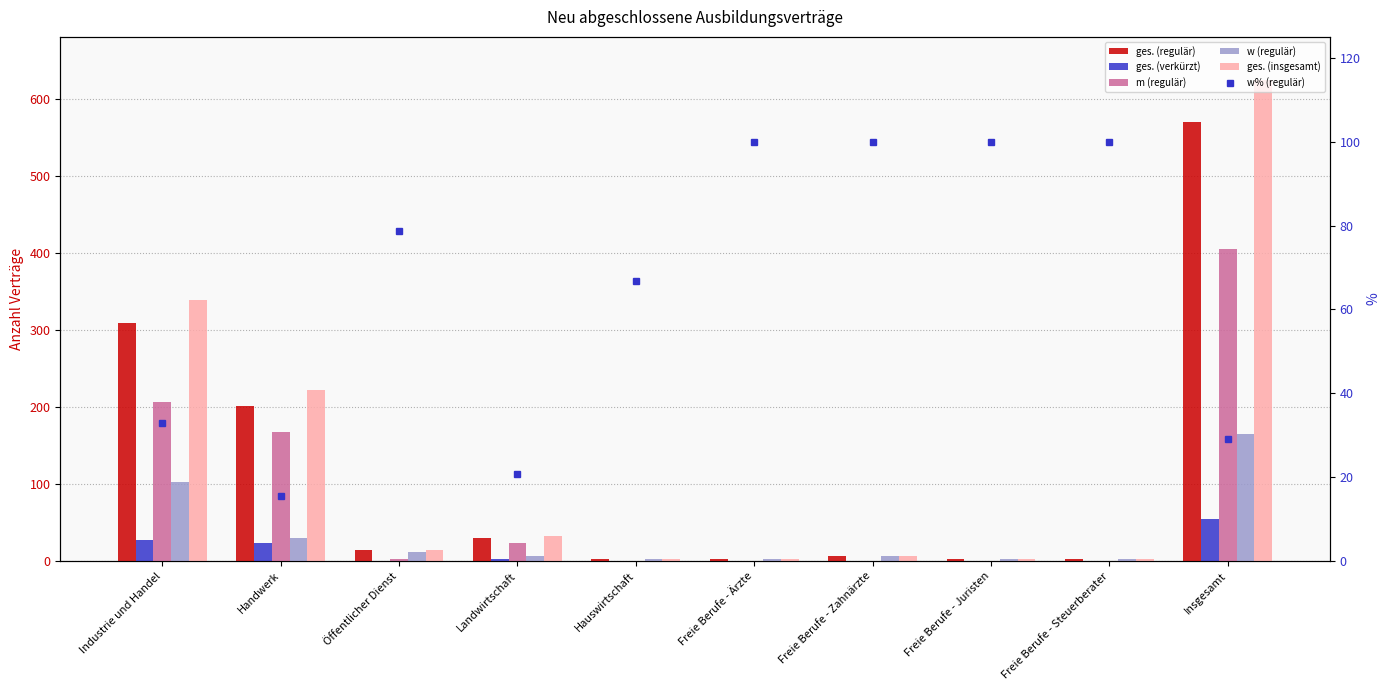

Is the value of ges. (regulär) at Öffentlicher Dienst greater than the value of w% (regulär) at Handwerk?

No